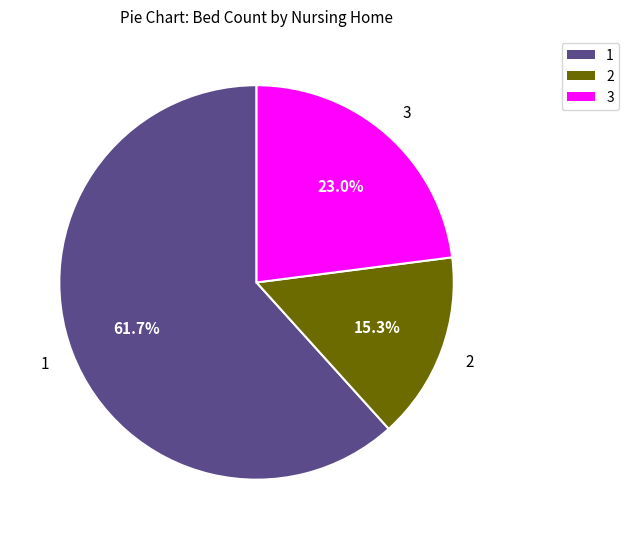

Is there a majority slice in this chart?

Yes